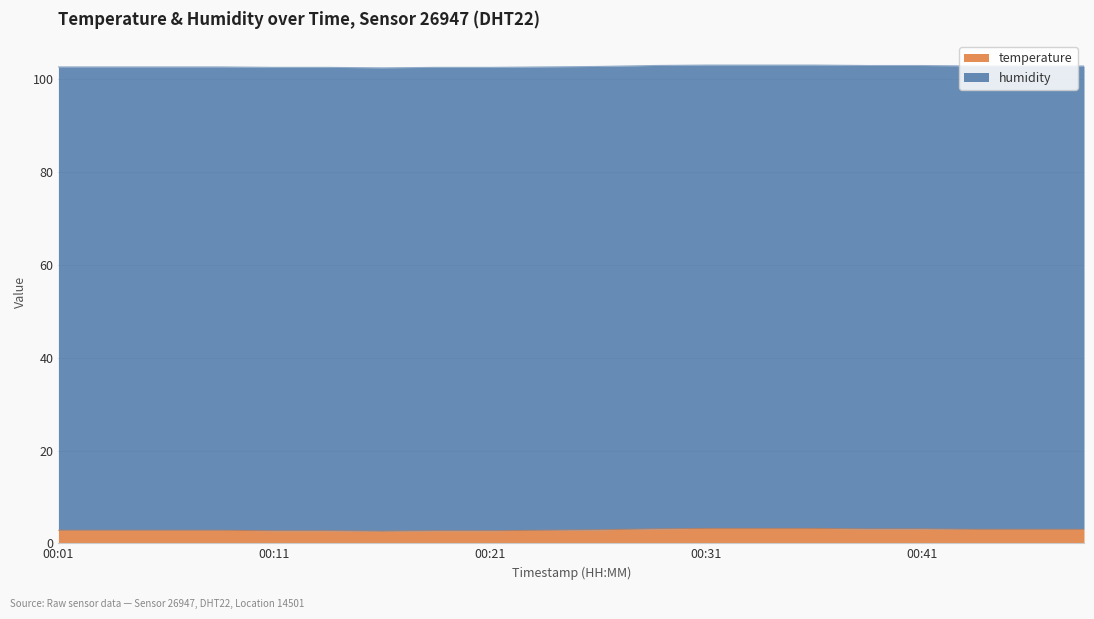

How many lines are shown in the chart?

2